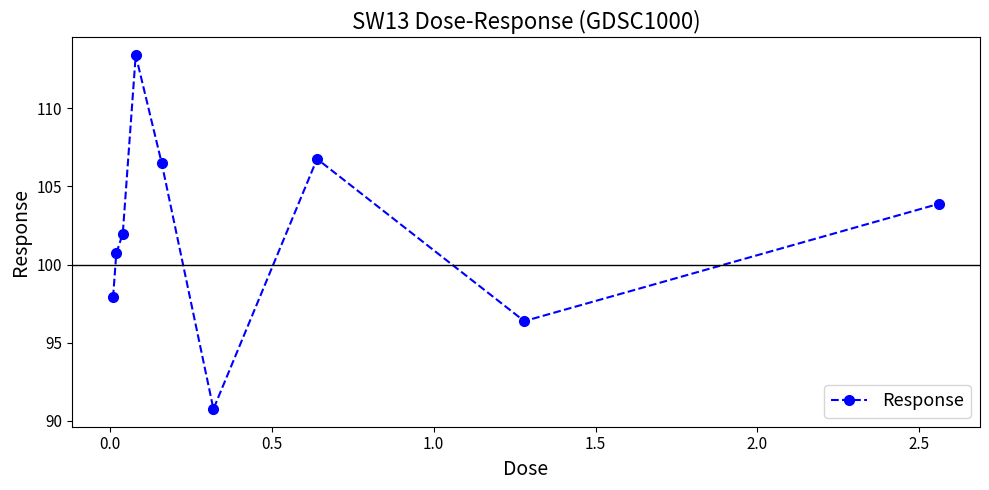

What is the value of the 5th point from the left?

106.5